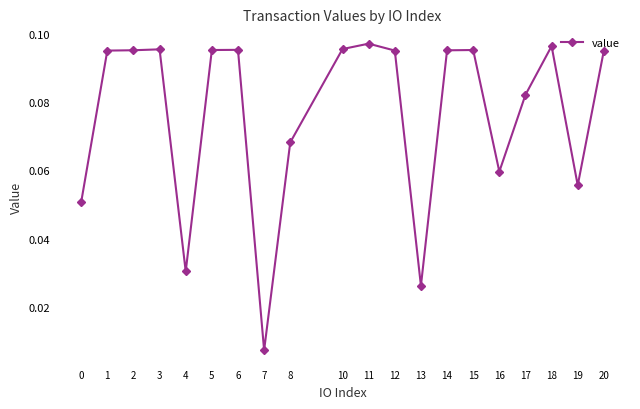

Which has a higher value, 12 or 0?

12